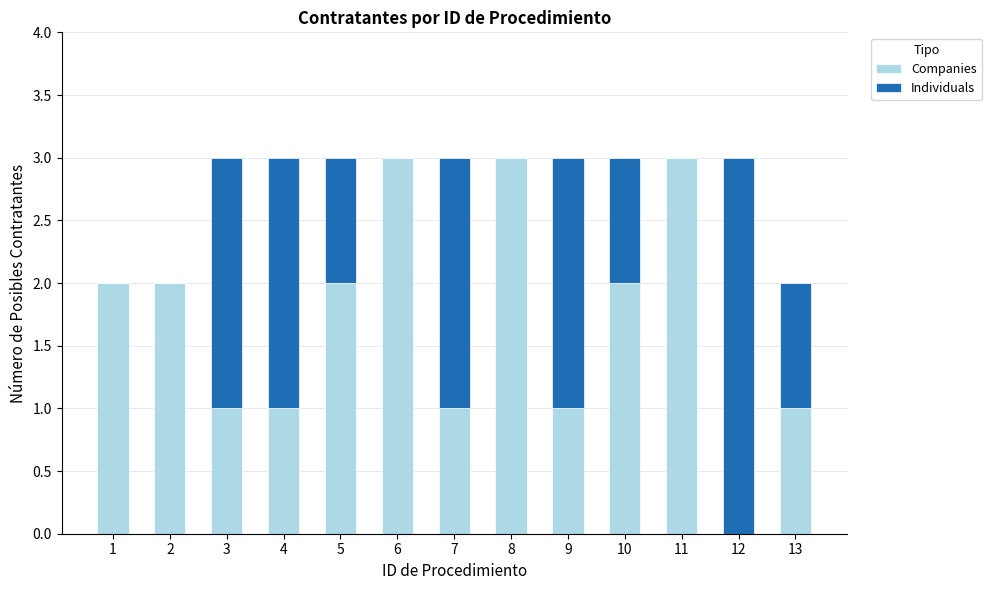

What are all the series names shown in the legend?

Companies, Individuals